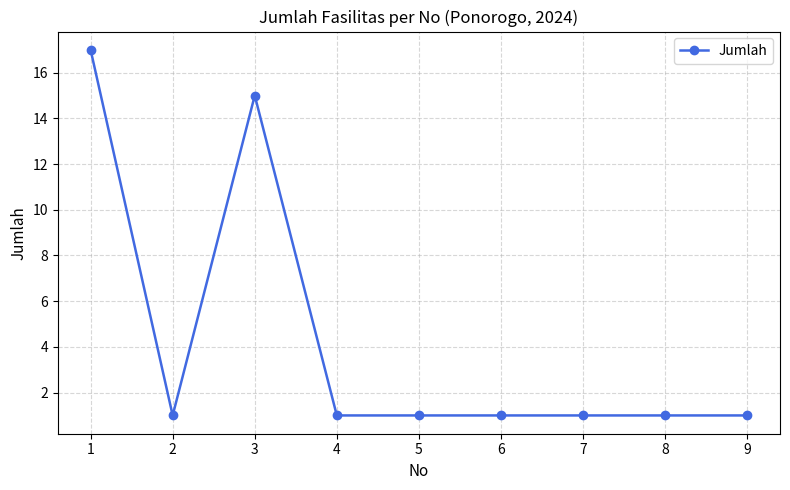

At which label is the value closest to 9?

3